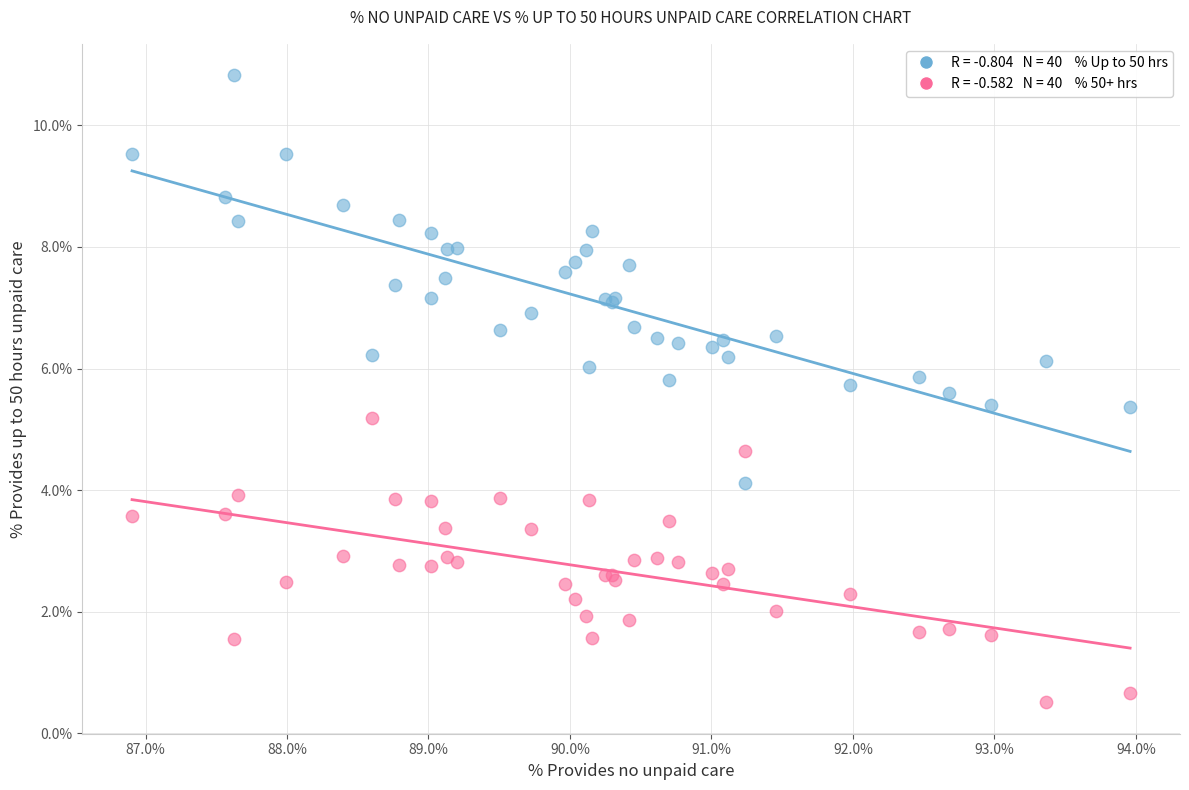

Across all series, what Y value is closest to 5?

5.2